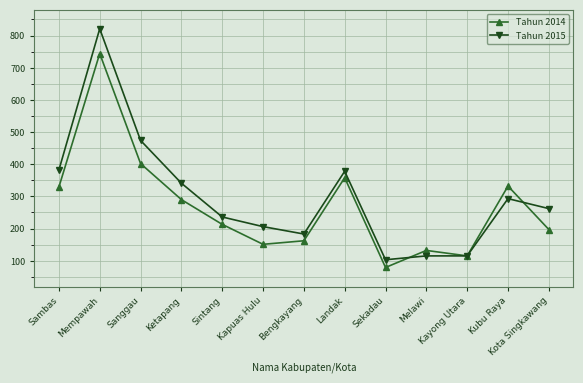

What is the value of the Tahun 2015 point at the 6th from the left?

206